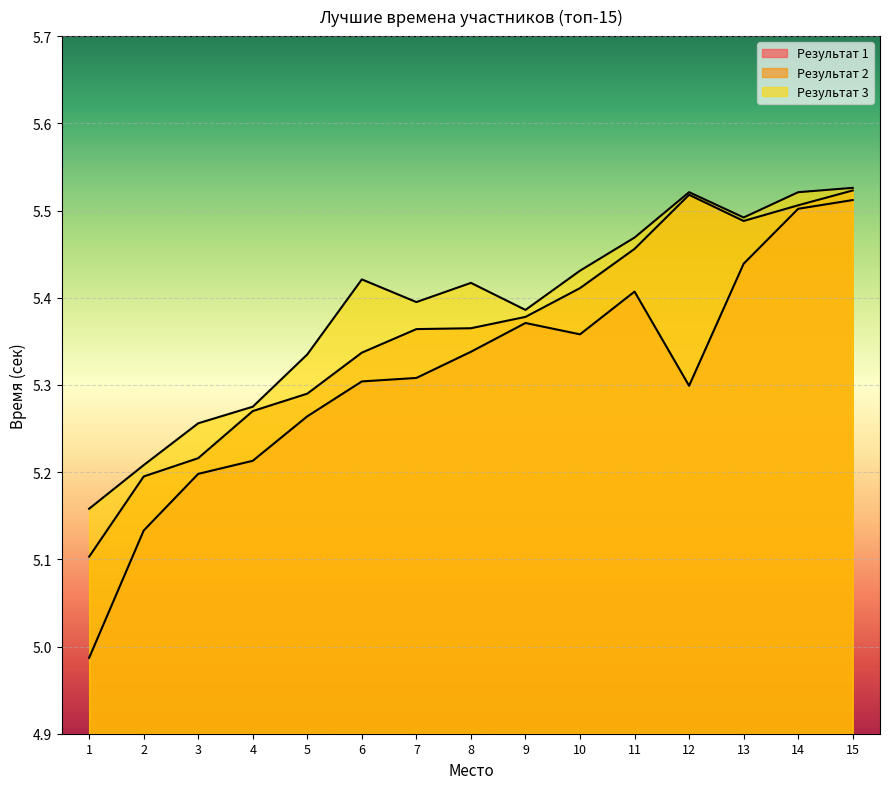

Rank the series by their maximum value, from lowest to highest.

Результат 1, Результат 2, Результат 3